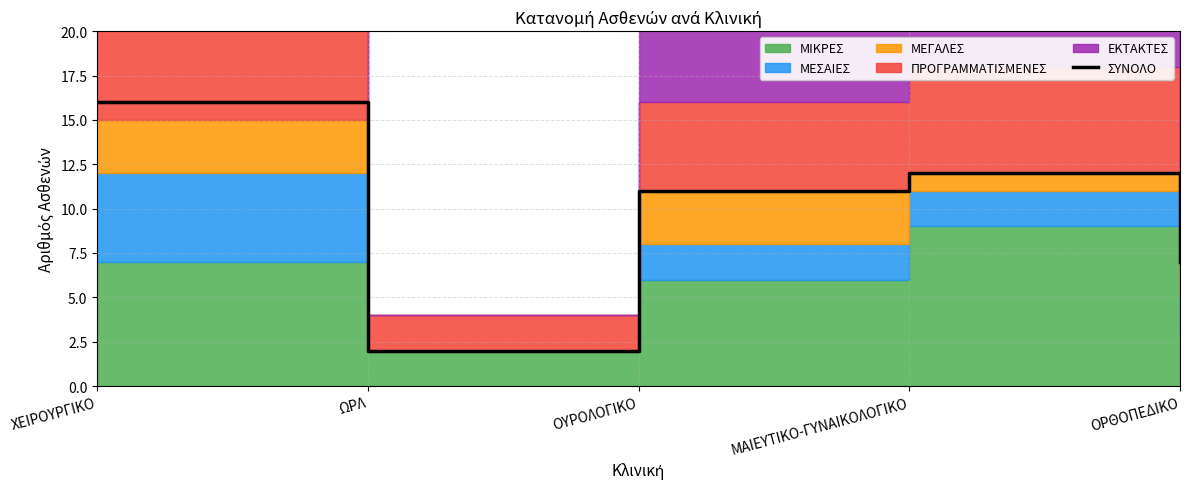

The chart shows a value of 5 at ΟΥΡΟΛΟΓΙΚΟ. True or false?

False